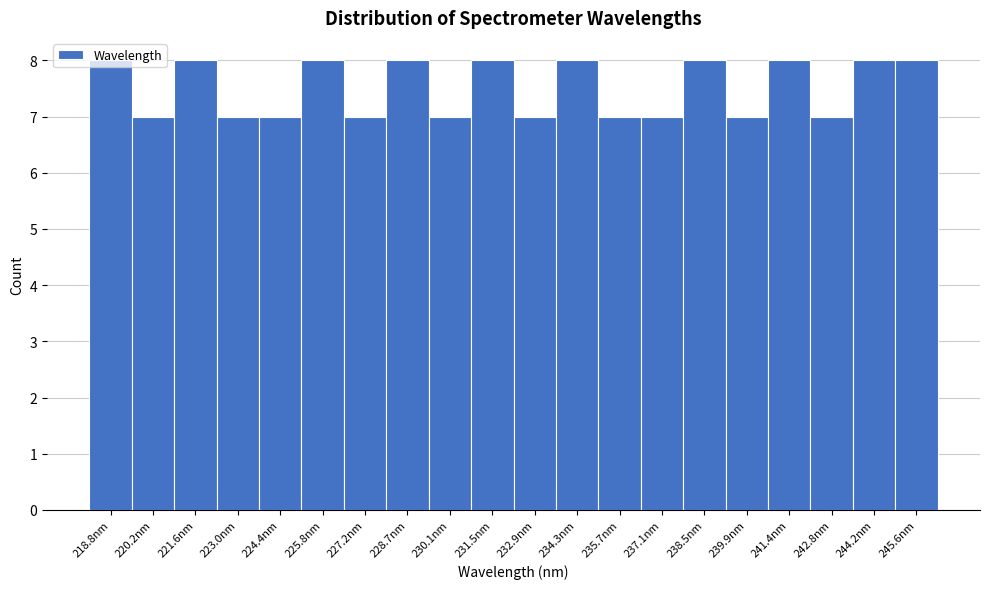

Reading left to right, transcribe this chart: for each bar, give the range it covers on the x-axis and its height. Neither the bar edges nor the heights are printed on the chart, so give them approximately, as read against the axes.

218.0 to 219.4: 8
219.4 to 220.8: 7
220.8 to 222.2: 8
222.2 to 223.8: 7
223.8 to 225.2: 7
225.2 to 226.6: 8
226.6 to 228.0: 7
228.0 to 229.4: 8
229.4 to 230.8: 7
230.8 to 232.2: 8
232.2 to 233.6: 7
233.6 to 235.0: 8
235.0 to 236.4: 7
236.4 to 237.8: 7
237.8 to 239.2: 8
239.2 to 240.6: 7
240.6 to 242.0: 8
242.0 to 243.4: 7
243.4 to 244.8: 8
244.8 to 246.4: 8